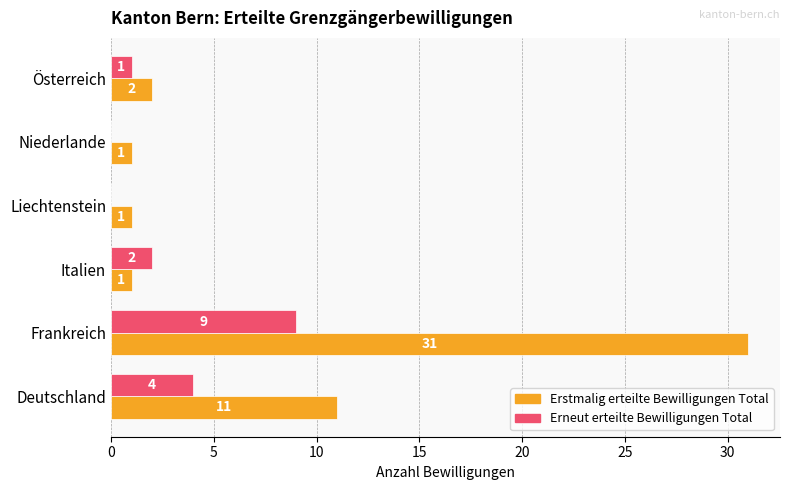

The Erstmalig erteilte Bewilligungen Total series shows 1 at Liechtenstein. True or false?

True